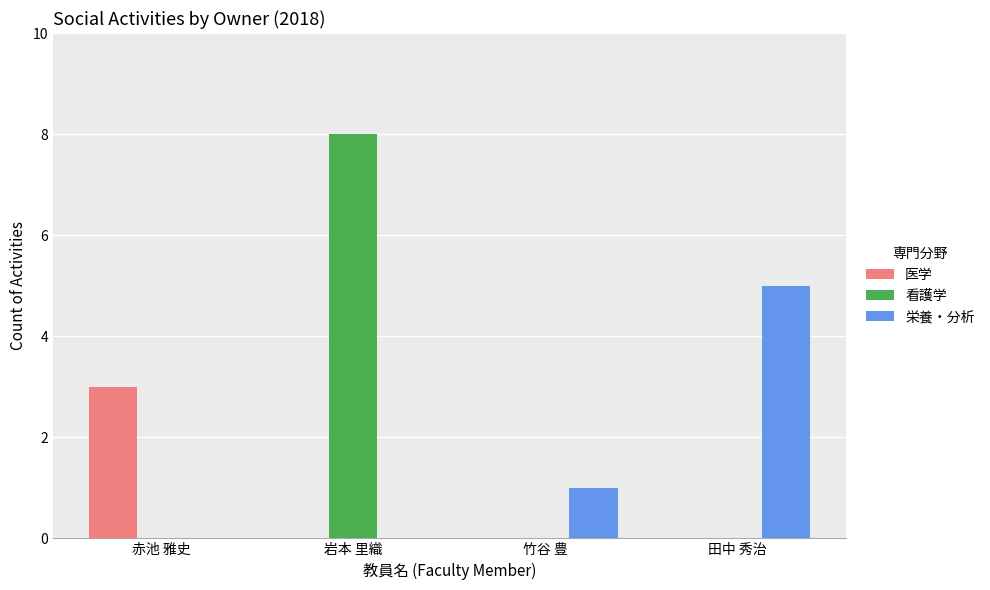

Between 赤池 雅史 and 田中 秀治, which series saw the biggest shift?

栄養・分析